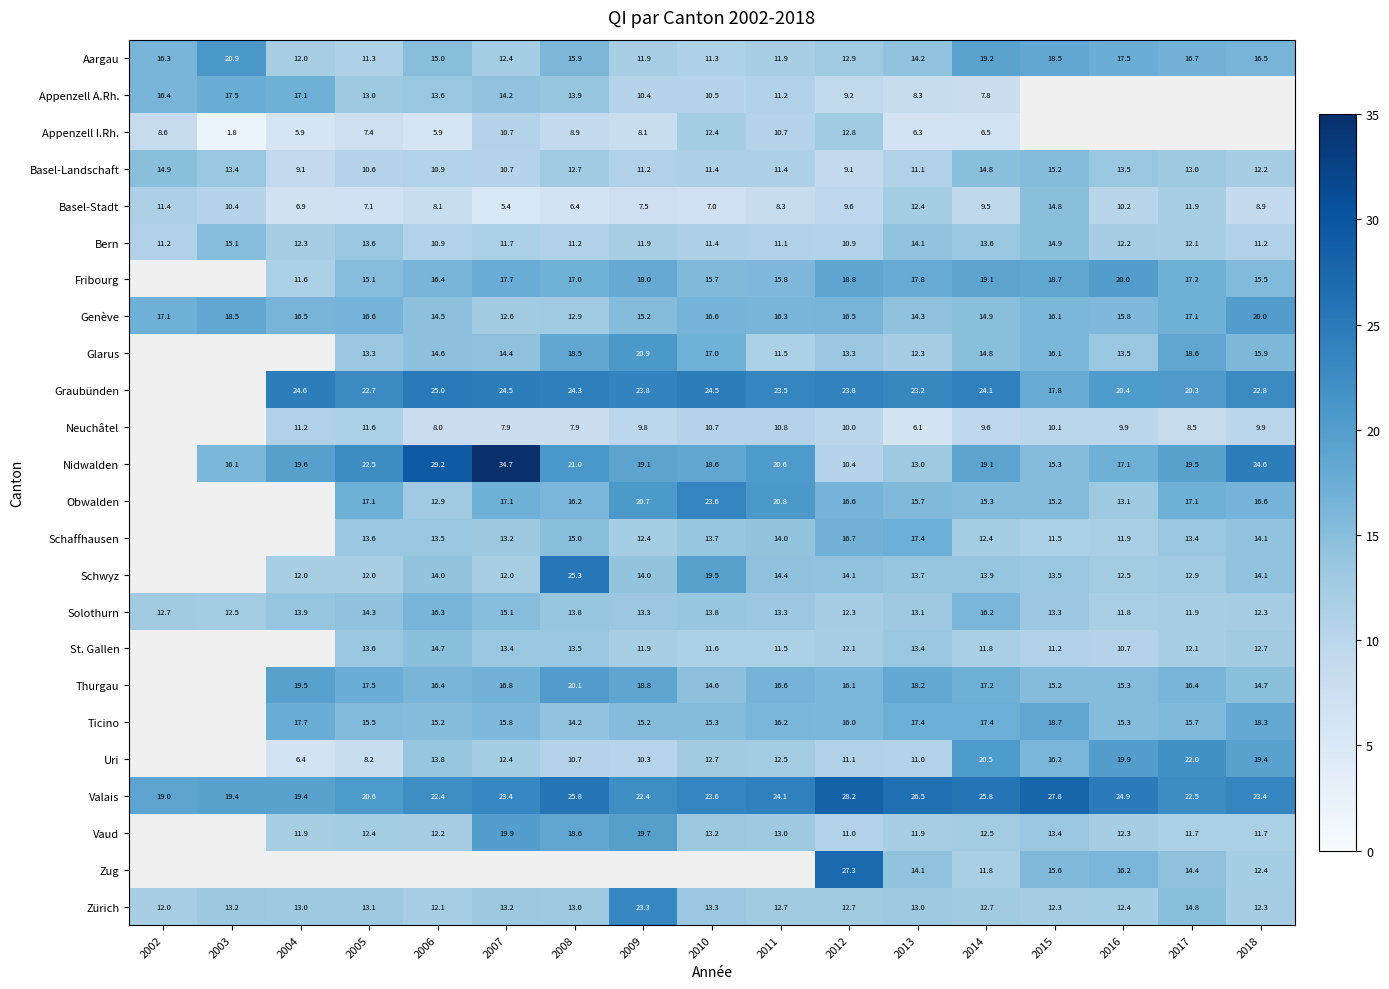

The Thurgau series shows 5.8 at 2009. True or false?

False